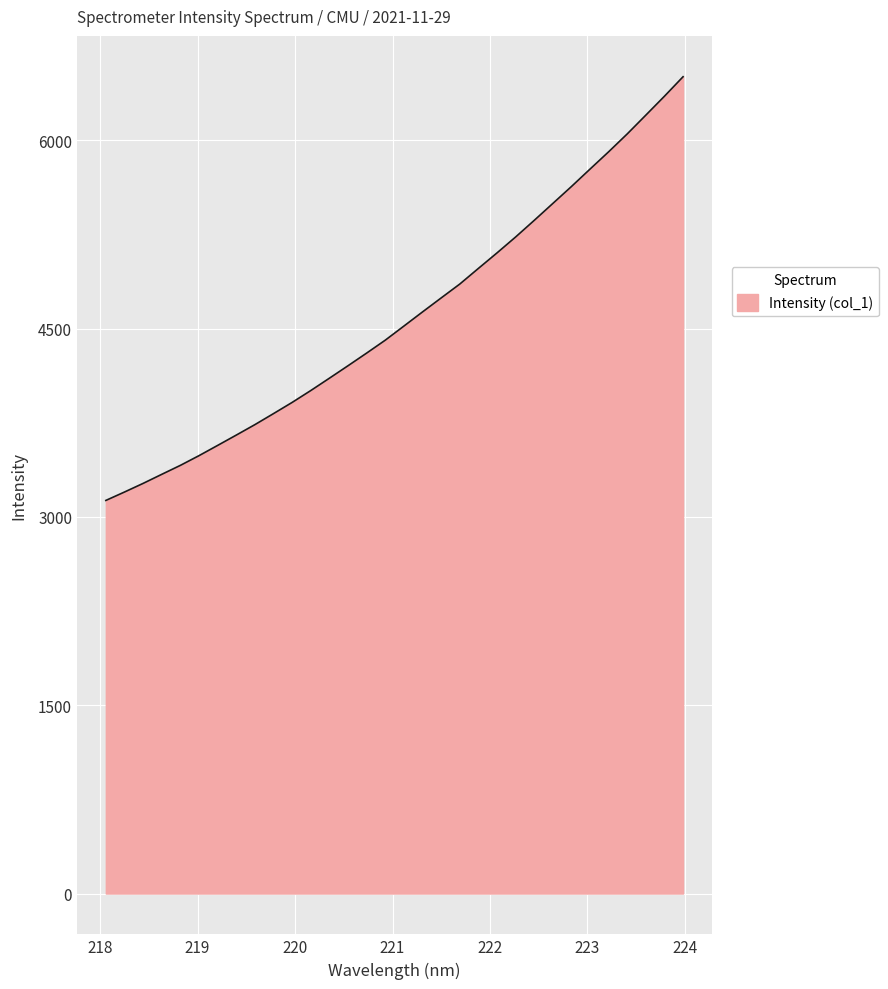

What is the smallest value displayed?

3130.8